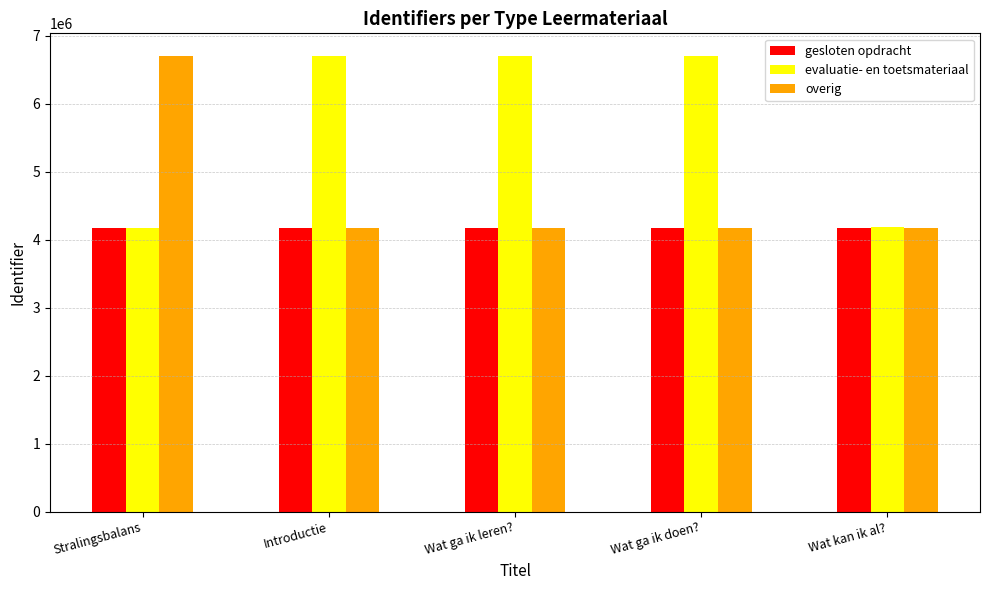

Between Wat ga ik leren? and Wat kan ik al?, which series saw the biggest shift?

evaluatie- en toetsmateriaal